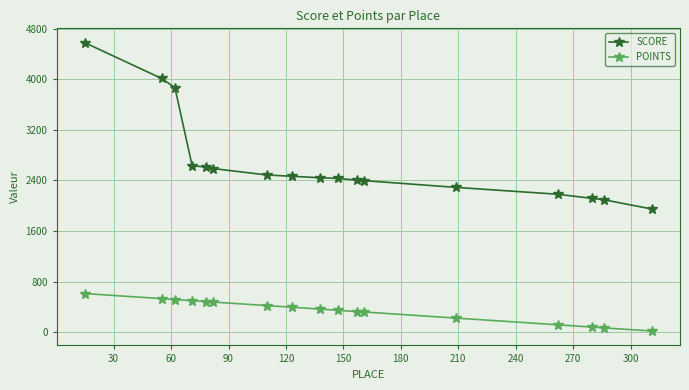

Which series has the widest spread of values?

SCORE